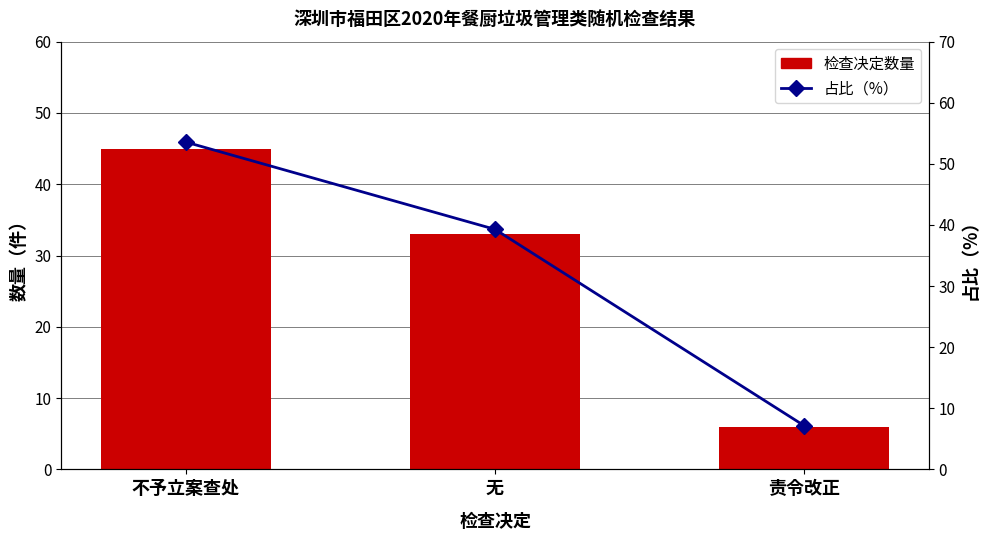

What is the lowest value of the 占比（%） series?

7.1